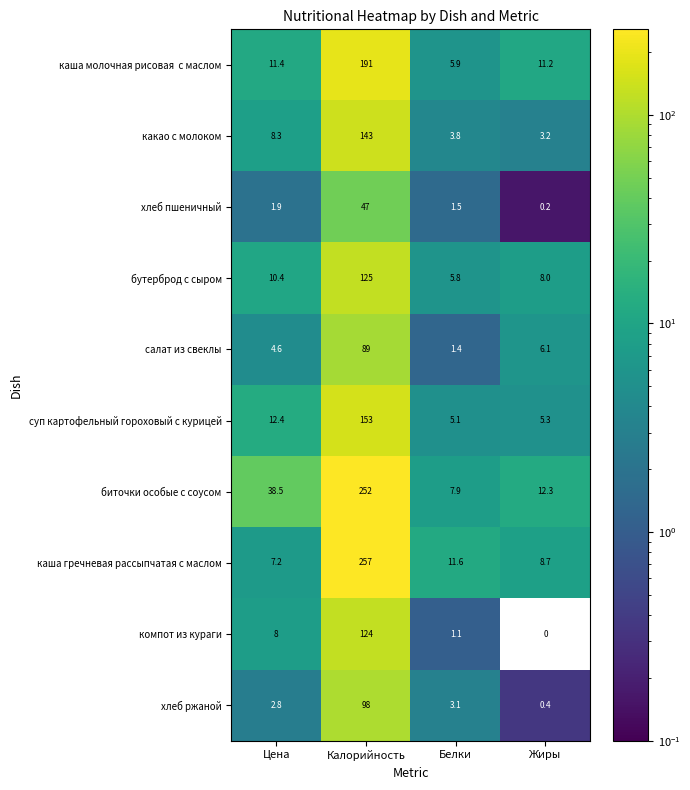

What is the difference between the бутерброд с сыром values at Цена and Калорийность?

114.6